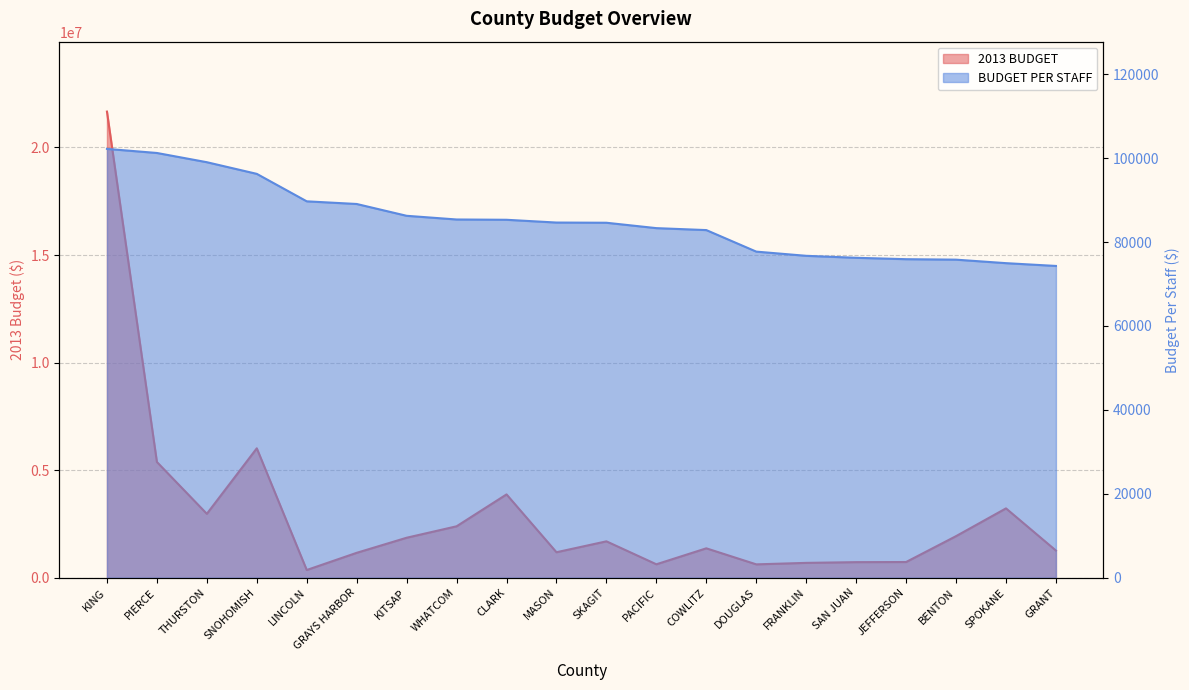

What is the sum of the BUDGET PER STAFF values at KITSAP and WHATCOM?

171638.6